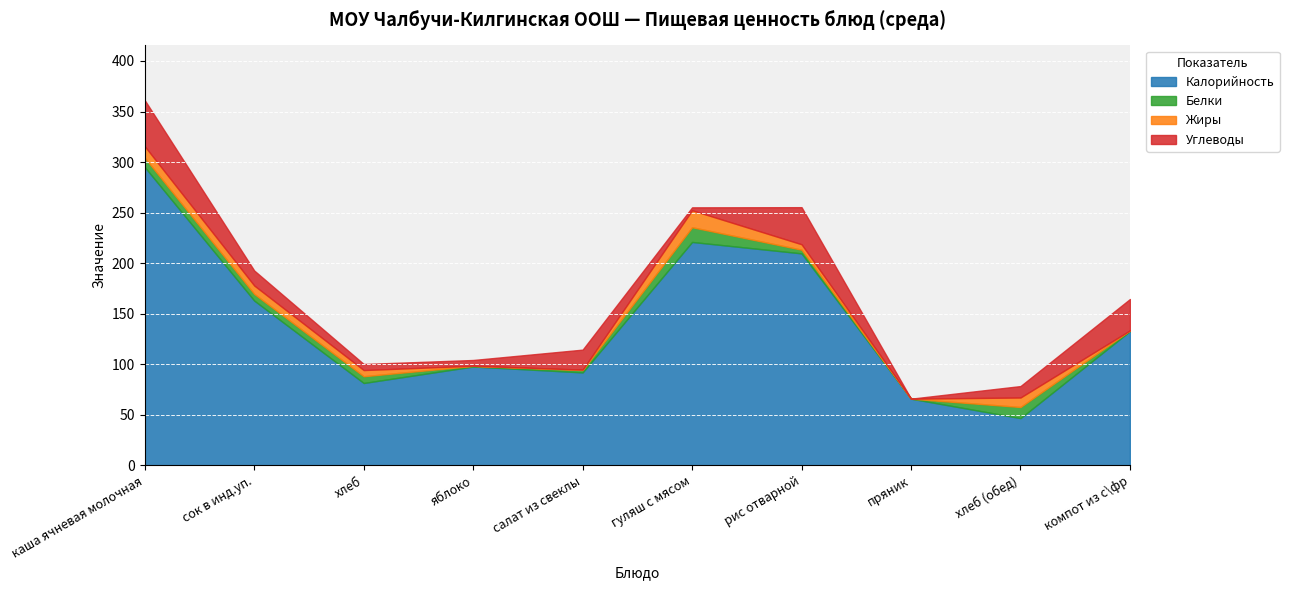

The Жиры series shows 11.4 at каша ячневая молочная. True or false?

True